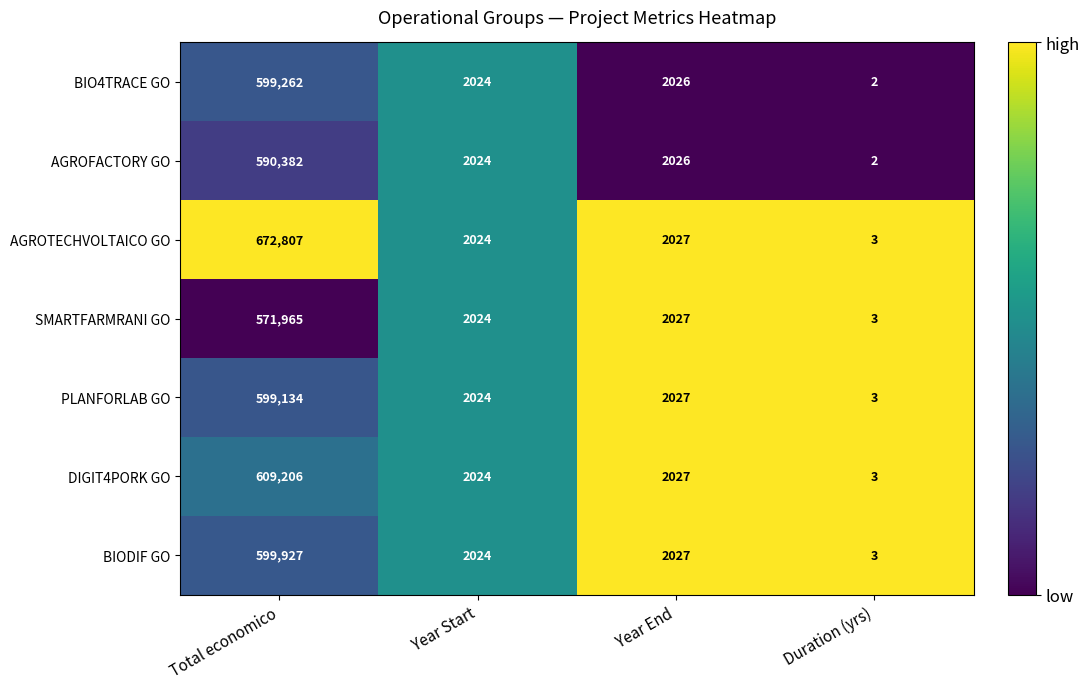

The value of AGROFACTORY GO at Duration (yrs) is 2. True or false?

True